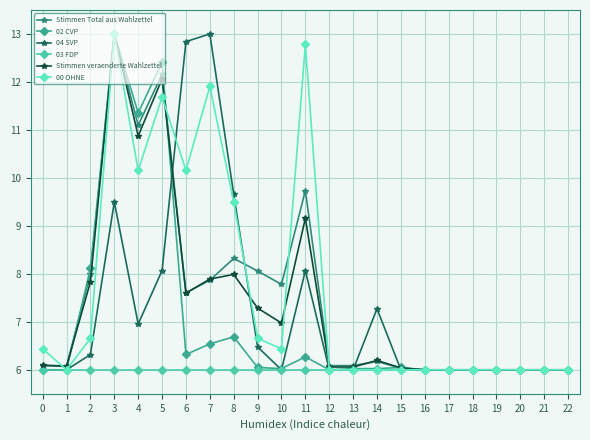

Count the number of data series in this chart.

6